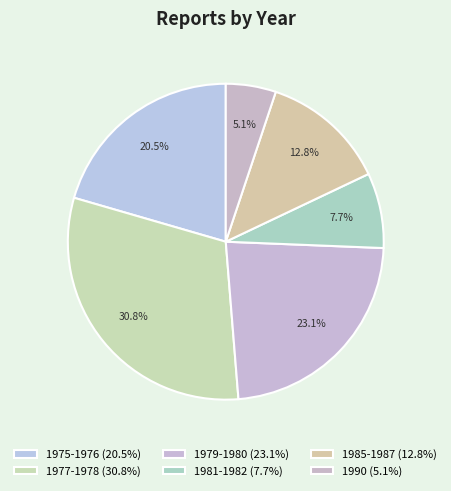

How many slices are in this pie chart?

6